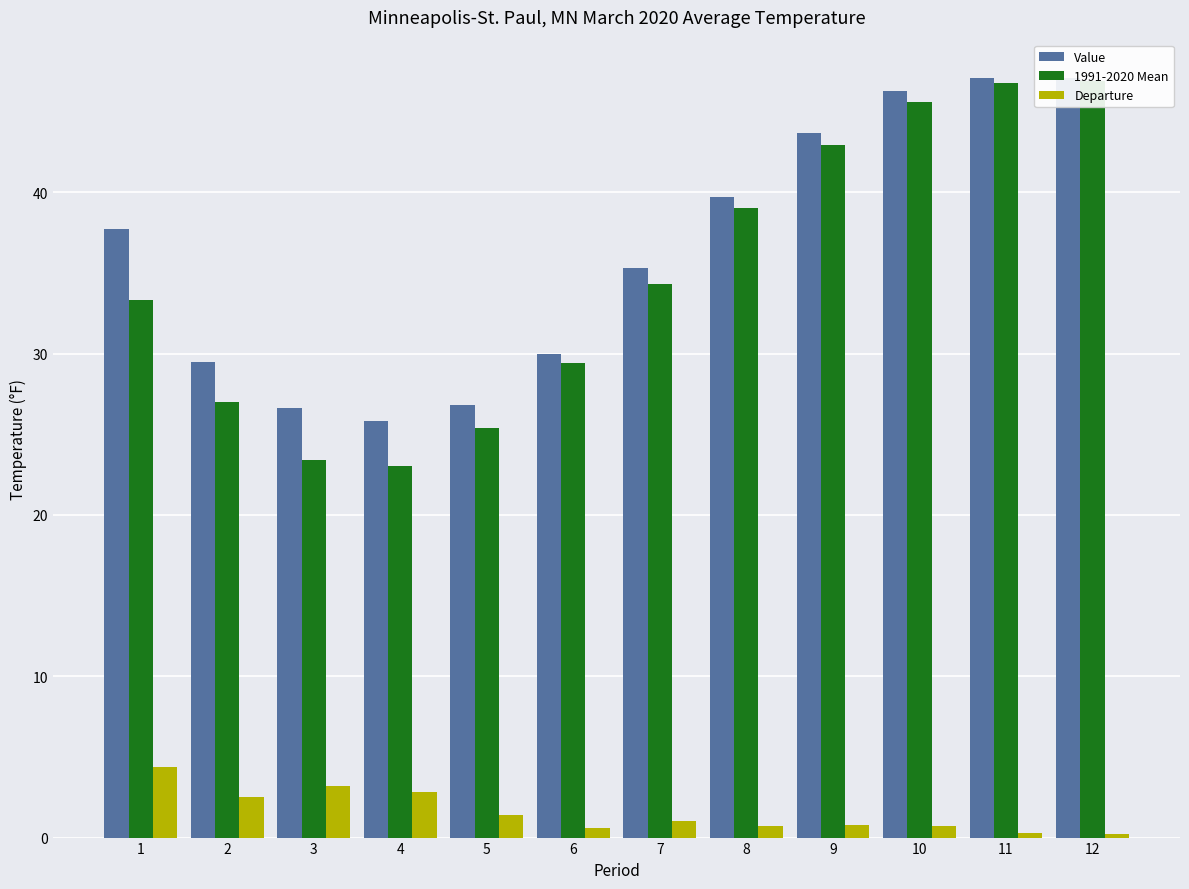

What is the value of the Departure bar at the 4th from the left?

2.8